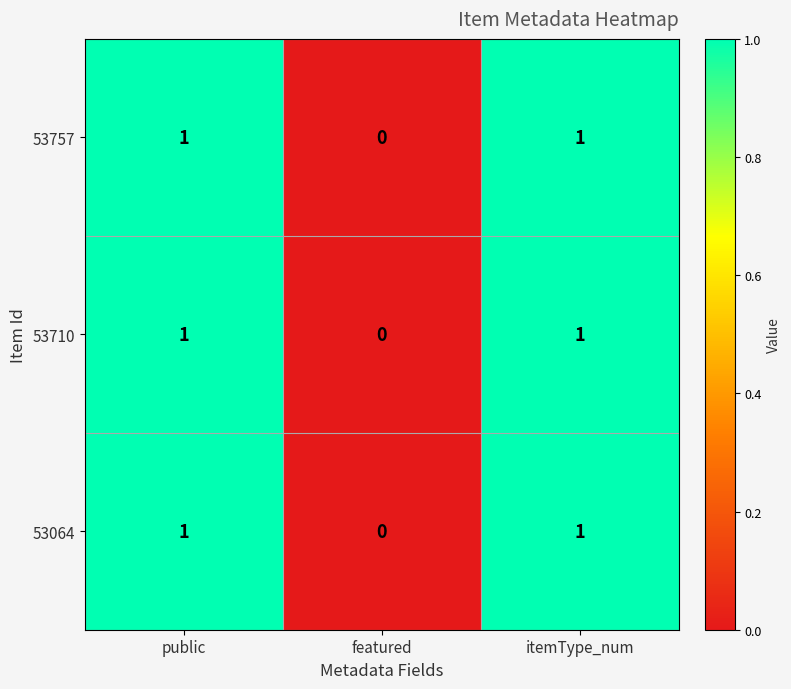

Reading left to right, transcribe all the data shown in this chart.

53757: public=1	featured=0	itemType_num=1
53710: public=1	featured=0	itemType_num=1
53064: public=1	featured=0	itemType_num=1